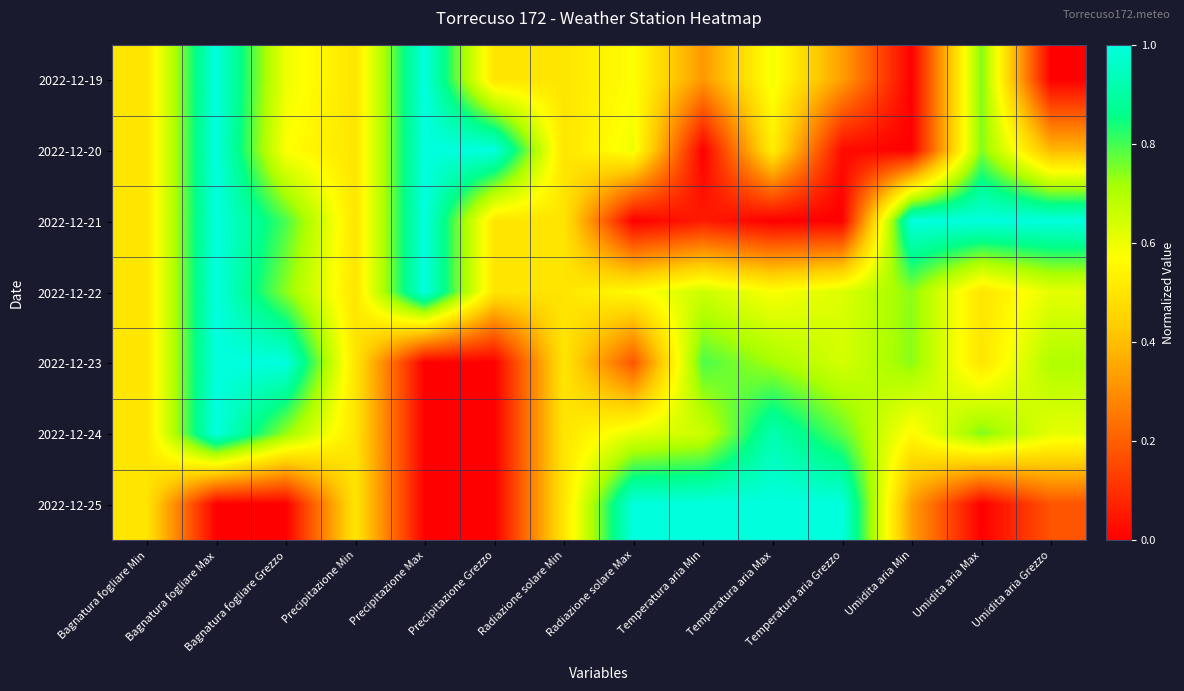

Reading left to right, extract all data points from this chart.

2022-12-19: Bagnatura fogliare Min=0.5	Bagnatura fogliare Max=1.0	Bagnatura fogliare Grezzo=0.6	Precipitazione Min=0.5	Precipitazione Max=1.0	Precipitazione Grezzo=0.5	Radiazione solare Min=0.5	Radiazione solare Max=0.6	Temperatura aria Min=0.3	Temperatura aria Max=0.6	Temperatura aria Grezzo=0.3	Umidita aria Min=0.0	Umidita aria Max=0.8	Umidita aria Grezzo=0.0
2022-12-20: Bagnatura fogliare Min=0.5	Bagnatura fogliare Max=1.0	Bagnatura fogliare Grezzo=0.6	Precipitazione Min=0.5	Precipitazione Max=1.0	Precipitazione Grezzo=1.0	Radiazione solare Min=0.5	Radiazione solare Max=0.6	Temperatura aria Min=0.0	Temperatura aria Max=0.5	Temperatura aria Grezzo=0.0	Umidita aria Min=0.0	Umidita aria Max=0.8	Umidita aria Grezzo=0.4
2022-12-21: Bagnatura fogliare Min=0.5	Bagnatura fogliare Max=1.0	Bagnatura fogliare Grezzo=0.8	Precipitazione Min=0.5	Precipitazione Max=1.0	Precipitazione Grezzo=0.5	Radiazione solare Min=0.5	Radiazione solare Max=0.0	Temperatura aria Min=0.1	Temperatura aria Max=0.0	Temperatura aria Grezzo=0.0	Umidita aria Min=1.0	Umidita aria Max=1.0	Umidita aria Grezzo=1.0
2022-12-22: Bagnatura fogliare Min=0.5	Bagnatura fogliare Max=1.0	Bagnatura fogliare Grezzo=0.7	Precipitazione Min=0.5	Precipitazione Max=1.0	Precipitazione Grezzo=0.5	Radiazione solare Min=0.5	Radiazione solare Max=0.6	Temperatura aria Min=0.7	Temperatura aria Max=0.6	Temperatura aria Grezzo=0.6	Umidita aria Min=0.7	Umidita aria Max=0.5	Umidita aria Grezzo=0.6
2022-12-23: Bagnatura fogliare Min=0.5	Bagnatura fogliare Max=1.0	Bagnatura fogliare Grezzo=1.0	Precipitazione Min=0.5	Precipitazione Max=0.0	Precipitazione Grezzo=0.0	Radiazione solare Min=0.5	Radiazione solare Max=0.2	Temperatura aria Min=0.8	Temperatura aria Max=0.7	Temperatura aria Grezzo=0.6	Umidita aria Min=0.7	Umidita aria Max=0.5	Umidita aria Grezzo=0.7
2022-12-24: Bagnatura fogliare Min=0.5	Bagnatura fogliare Max=1.0	Bagnatura fogliare Grezzo=0.7	Precipitazione Min=0.5	Precipitazione Max=0.0	Precipitazione Grezzo=0.0	Radiazione solare Min=0.5	Radiazione solare Max=0.6	Temperatura aria Min=0.7	Temperatura aria Max=0.9	Temperatura aria Grezzo=0.8	Umidita aria Min=0.6	Umidita aria Max=0.8	Umidita aria Grezzo=0.6
2022-12-25: Bagnatura fogliare Min=0.5	Bagnatura fogliare Max=0.0	Bagnatura fogliare Grezzo=0.0	Precipitazione Min=0.5	Precipitazione Max=0.0	Precipitazione Grezzo=0.0	Radiazione solare Min=0.5	Radiazione solare Max=1.0	Temperatura aria Min=1.0	Temperatura aria Max=1.0	Temperatura aria Grezzo=1.0	Umidita aria Min=0.3	Umidita aria Max=0.0	Umidita aria Grezzo=0.2